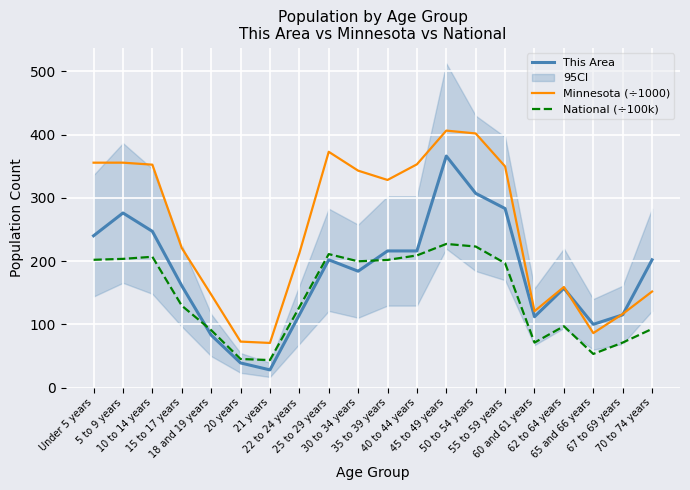

What is the greatest value displayed?

406.2